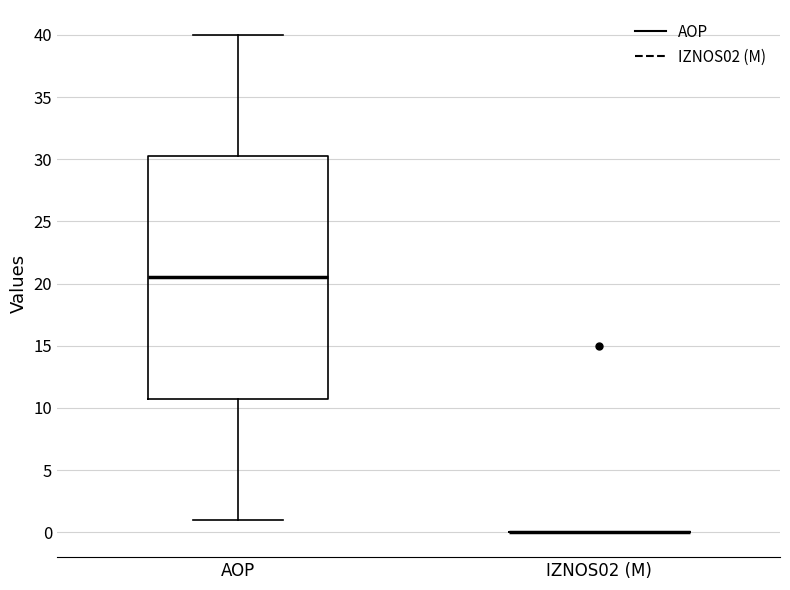

Where is the lower edge of the box for AOP on the y-axis? The values are not printed on the chart, so give them approximately, as read against the axis.

11.0